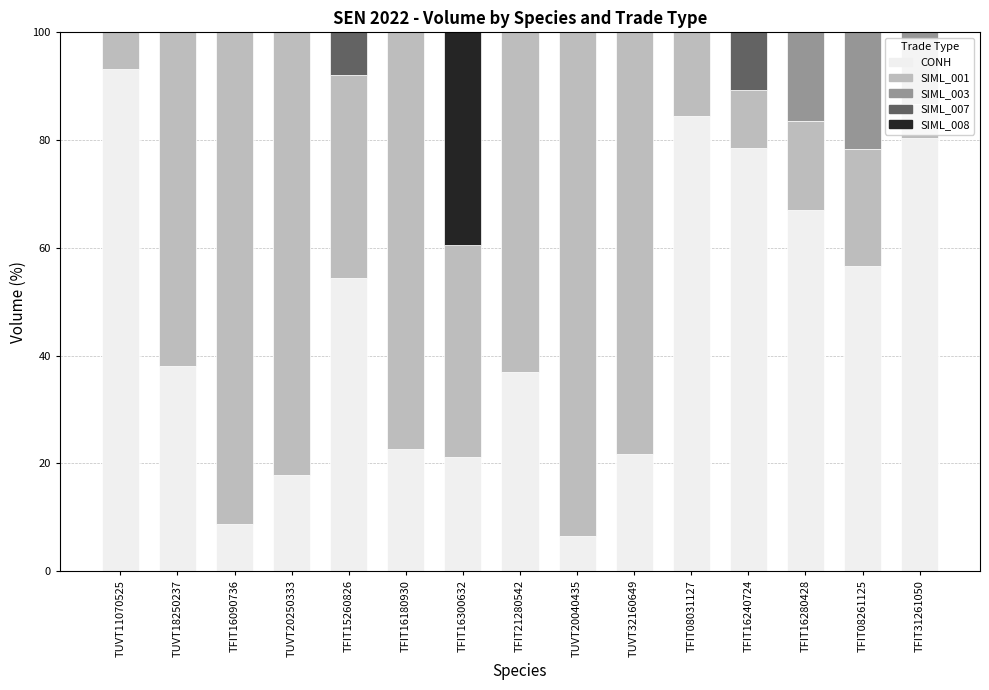

Which series has the largest total across all categories?

SIML_001